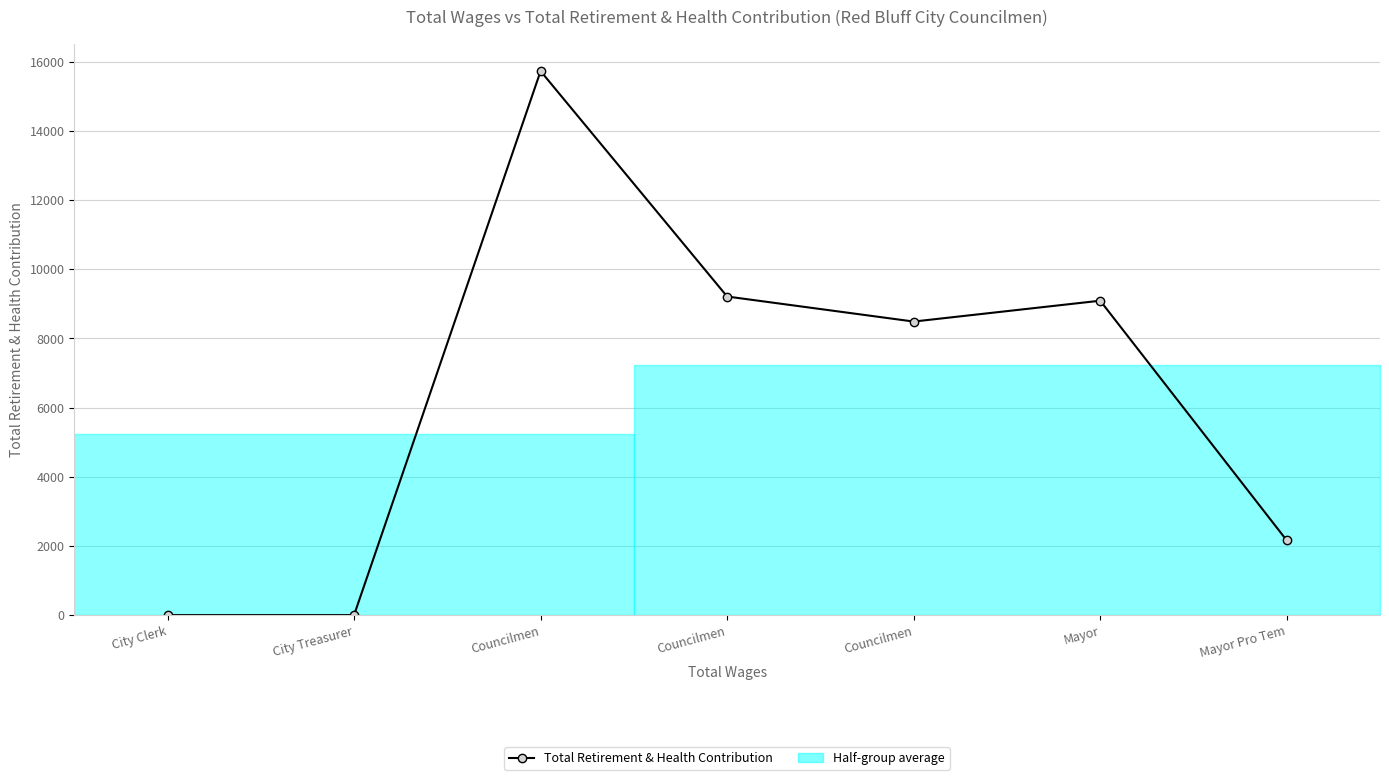

What is the maximum value shown in the chart?

15730